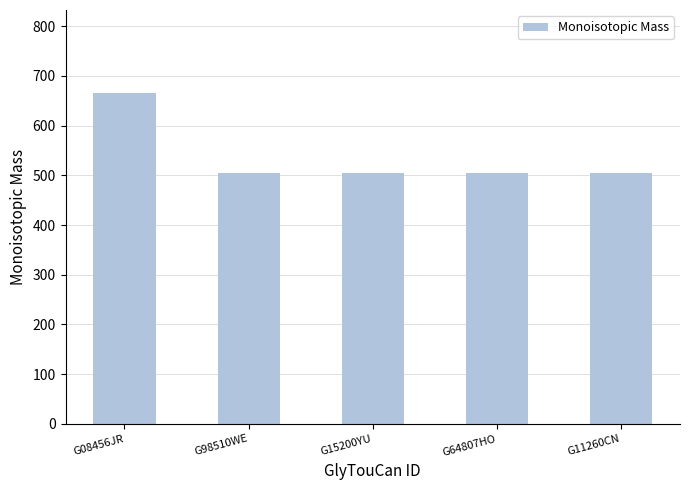

Between G15200YU and G08456JR, which is larger?

G08456JR